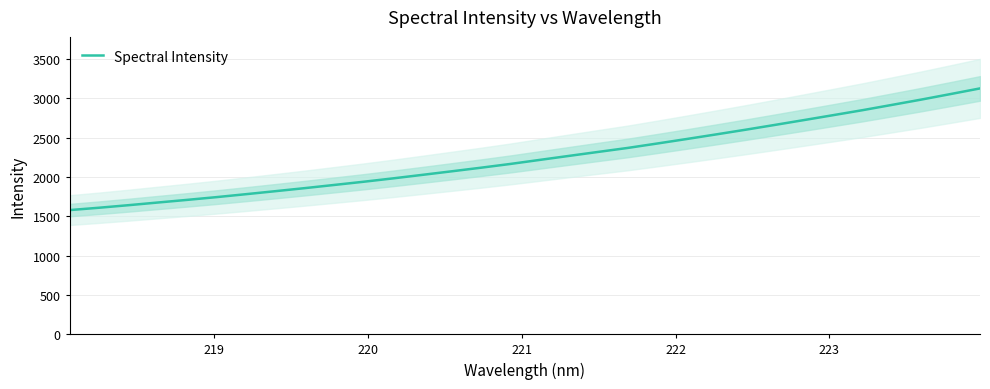

Count the number of data series in this chart.

1